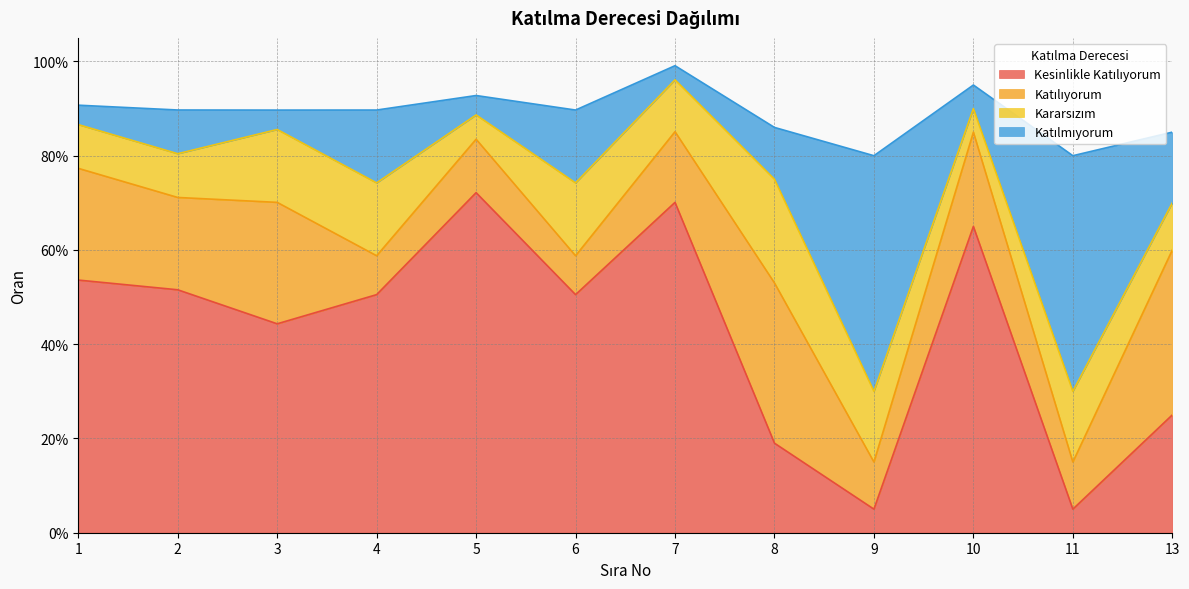

Is it true that Katılmıyorum equals 0.3 at 2?

False